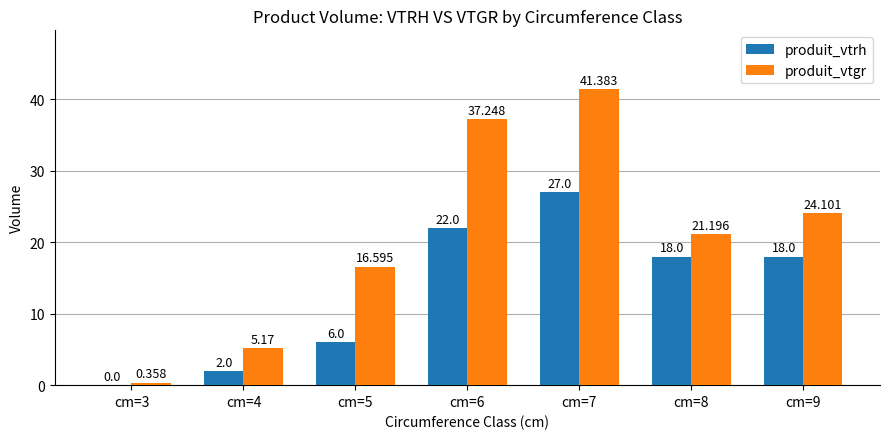

Is the value of produit_vtgr at cm=9 greater than the value of produit_vtrh at cm=6?

Yes